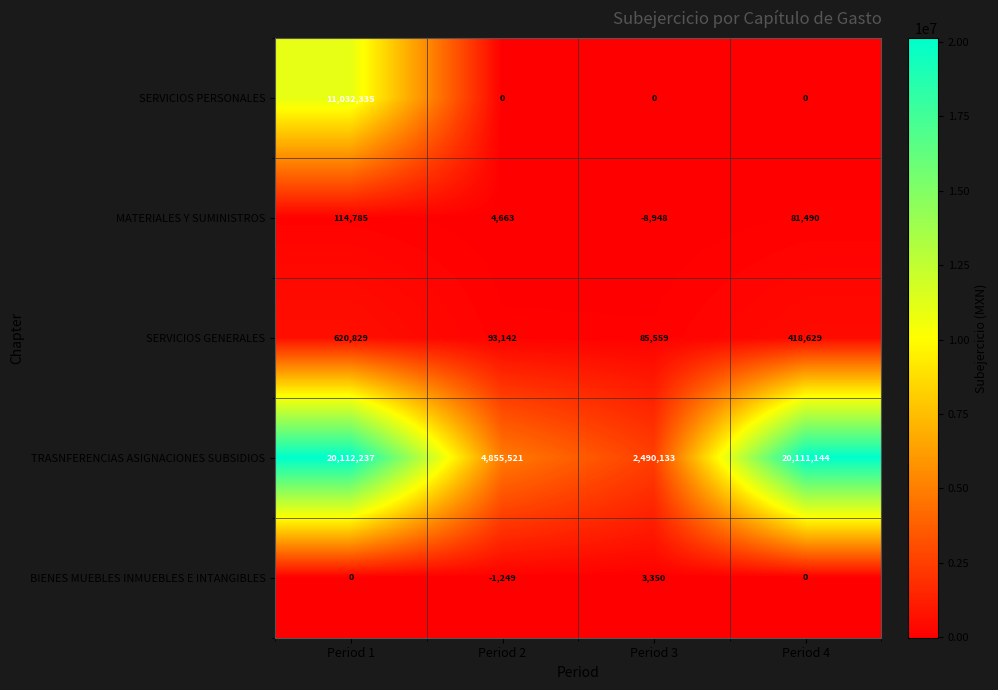

Which series has the widest spread of values?

TRASNFERENCIAS ASIGNACIONES SUBSIDIOS